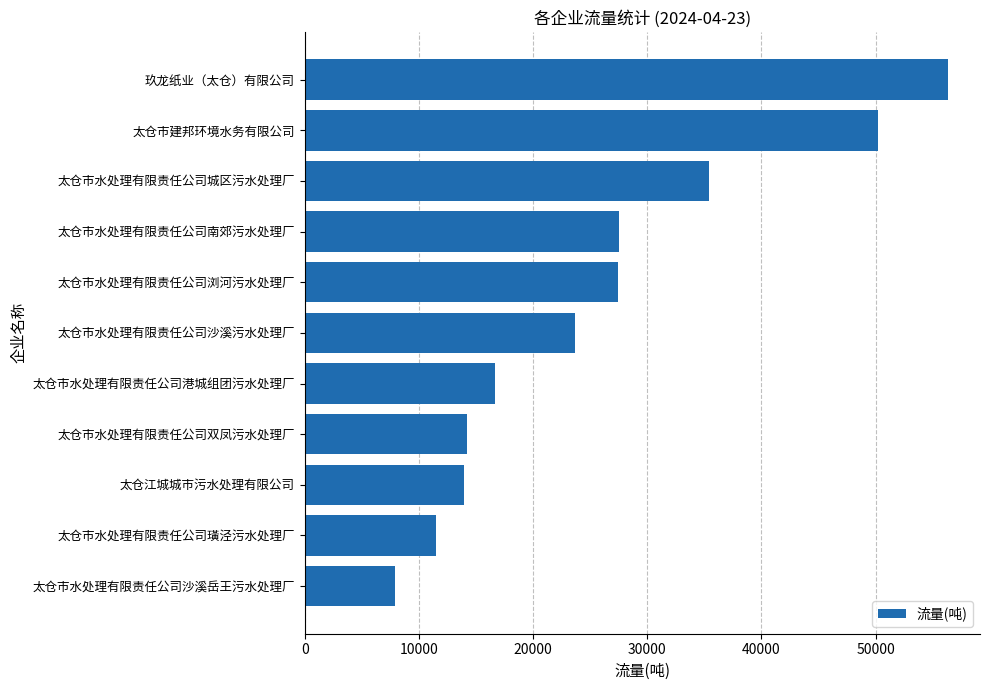

The value at 太仓市水处理有限责任公司璜泾污水处理厂 is 11528. True or false?

True